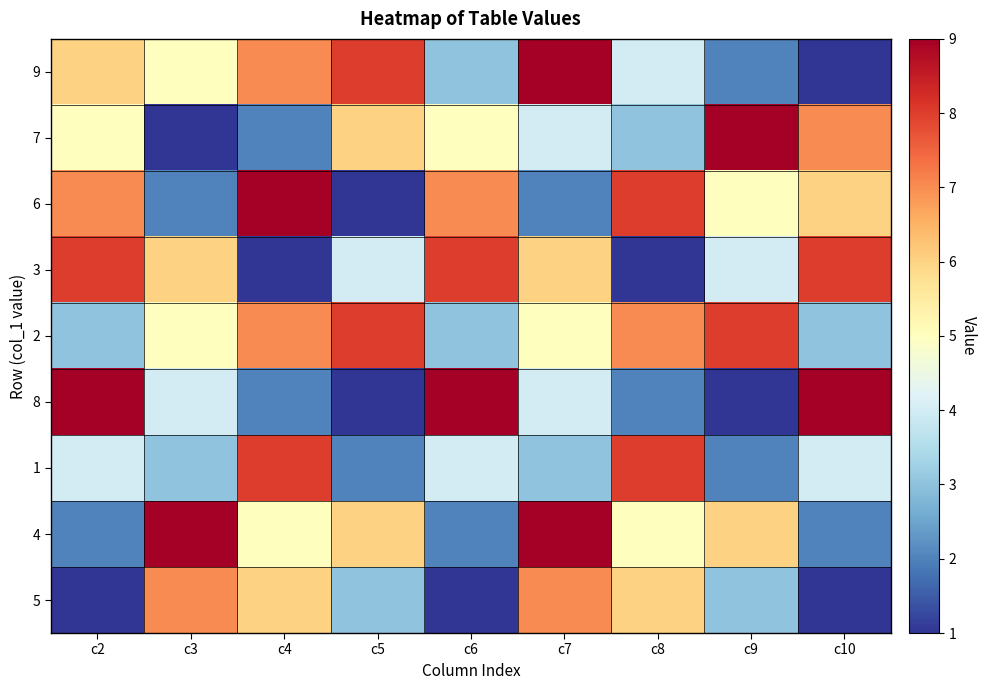

How many data points does each series have?

9